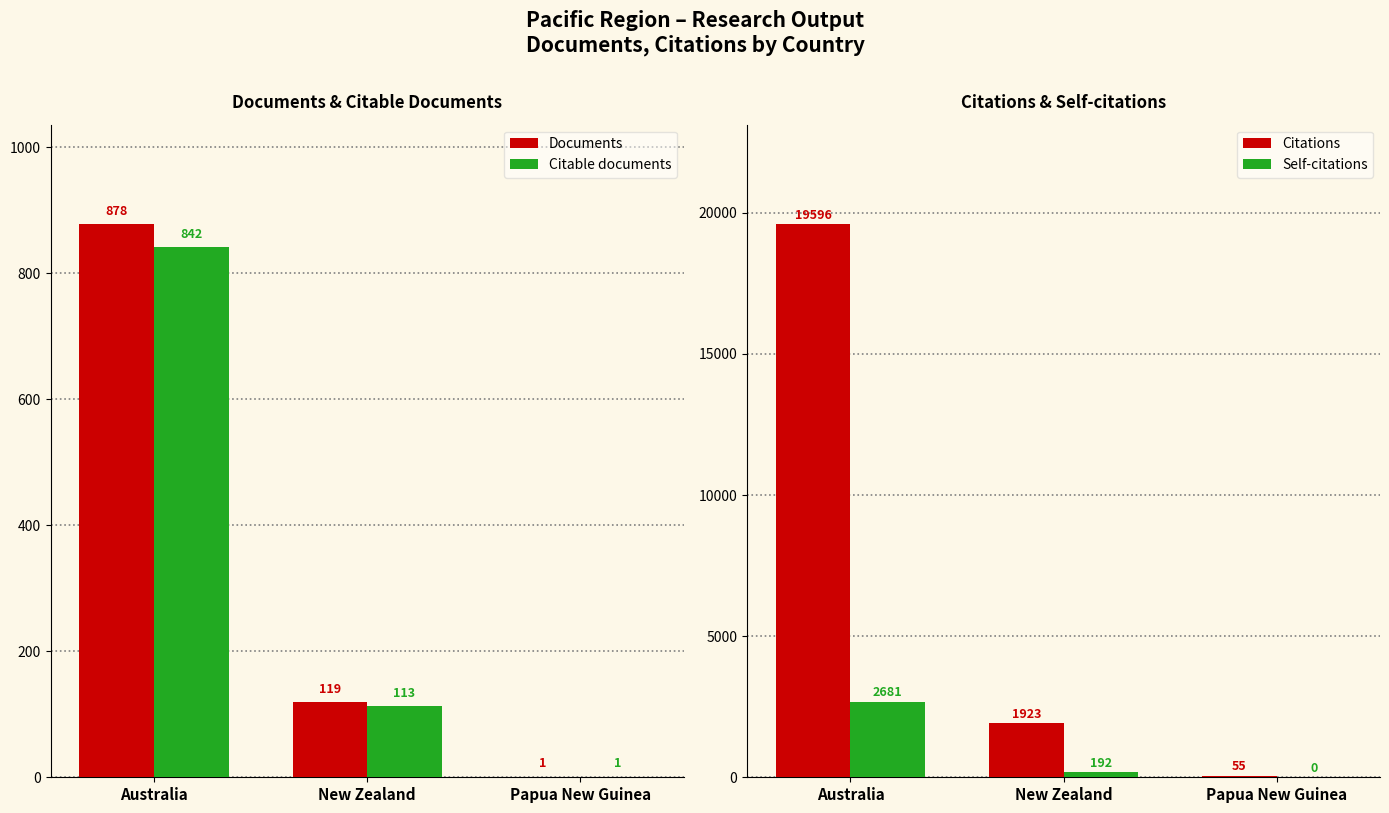

What is the approximate value of Self-citations at Australia, to the nearest 10?

2680